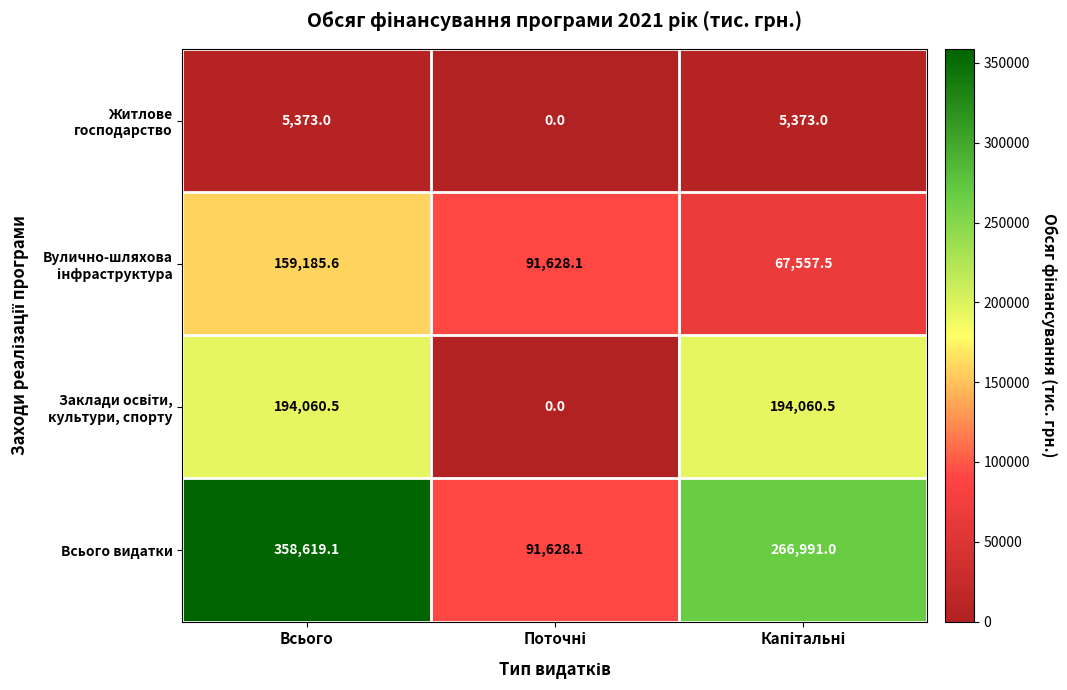

Is it true that Всього видатки equals 105614.7 at Всього?

False